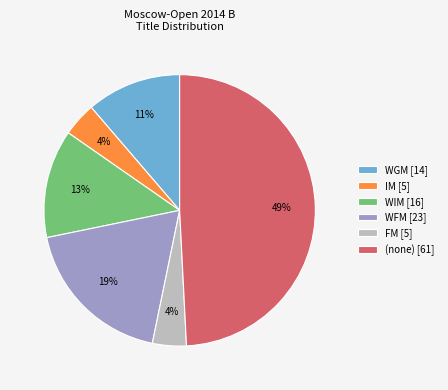

Is it true that FM [5] is 4% of the pie?

True